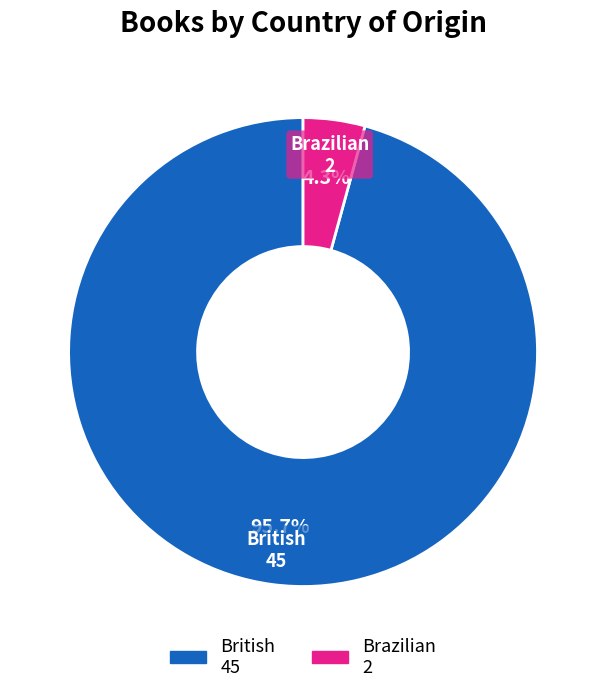

How many segments does this pie chart have?

2